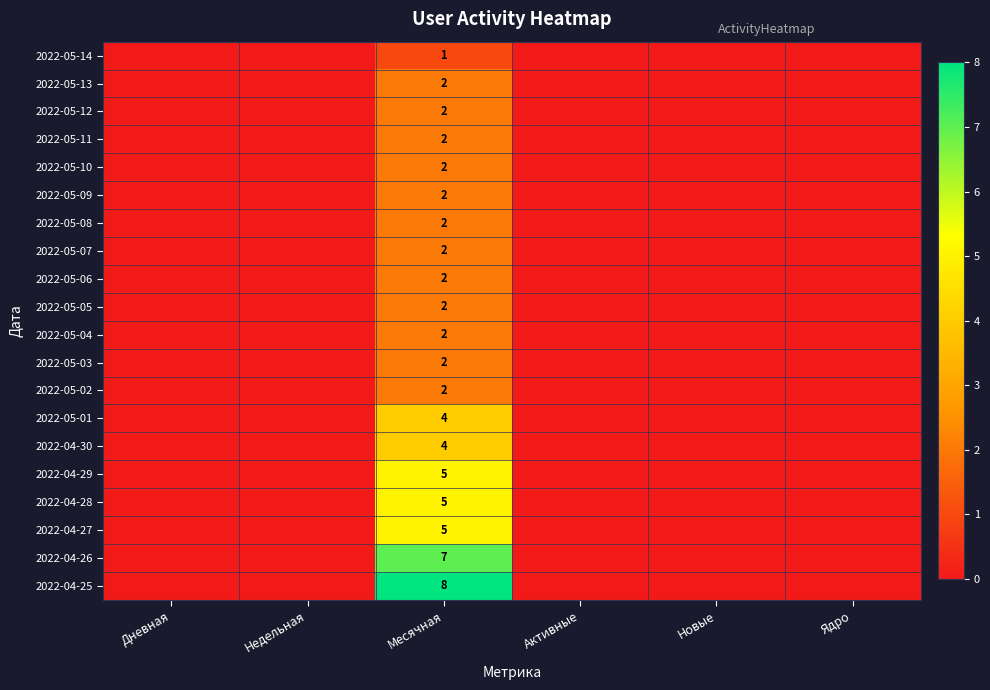

What is the total value across all series at Месячная?

63